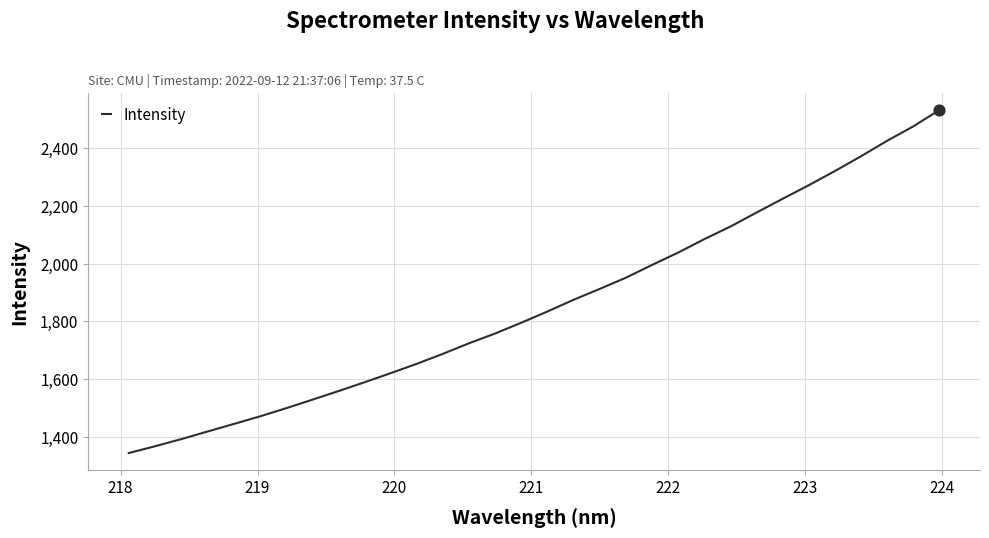

What is the maximum value shown in the chart?

2532.9